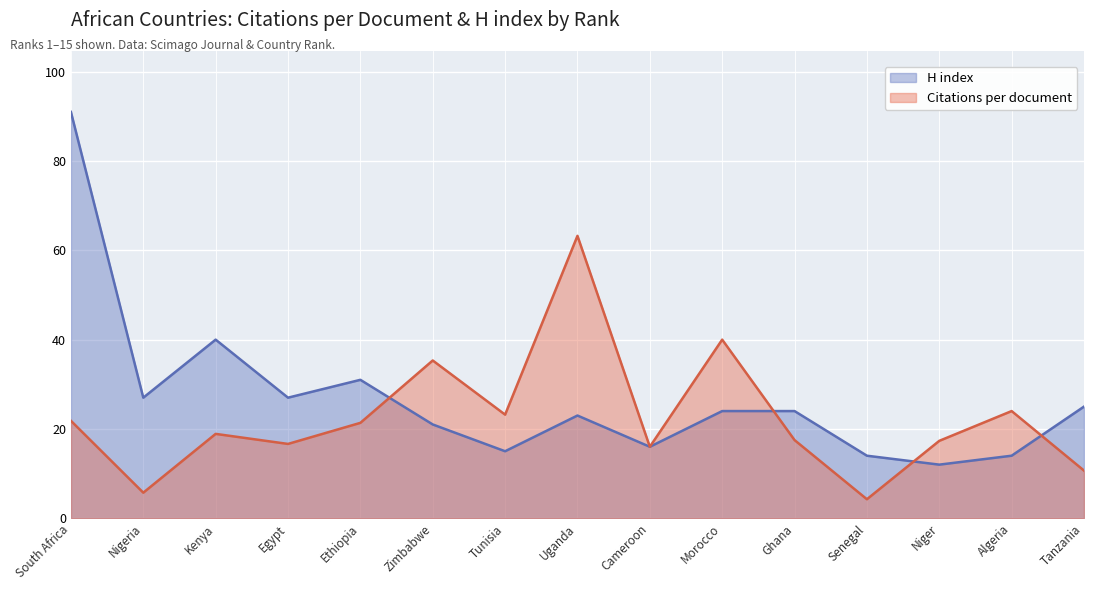

Where does the H index series first go above 24?

South Africa